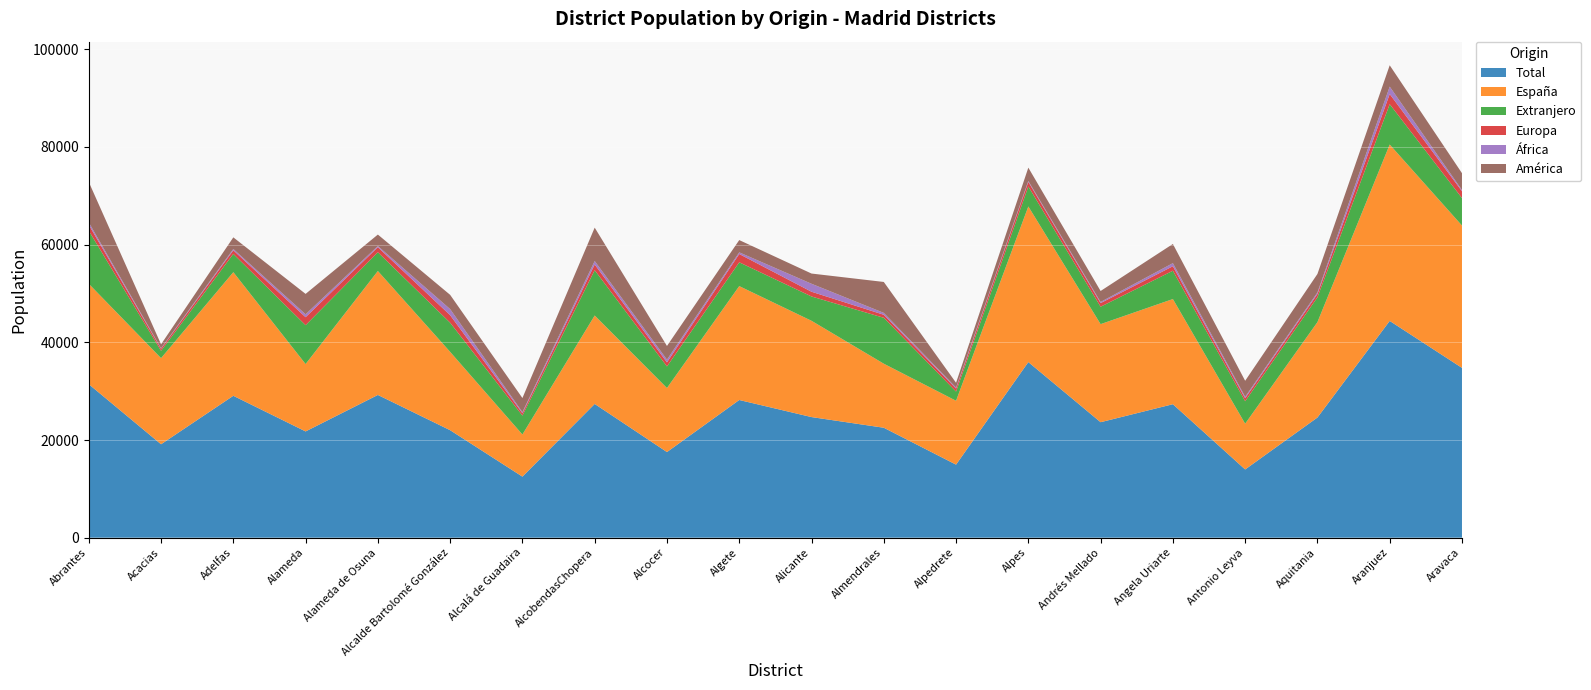

Reading left to right, list all the values displayed in this chart.

Total: Abrantes=31428	Acacias=19130	Adelfas=29053	Alameda=21756	Alameda de Osuna=29225	Alcalde Bartolomé González=22007	Alcalá de Guadaira=12500	AlcobendasChopera=27384	Alcocer=17533	Algete=28193	Alicante=24696	Almendrales=22511	Alpedrete=14959	Alpes=35956	Andrés Mellado=23645	Angela Uriarte=27330	Antonio Leyva=13970	Aquitania=24603	Aranjuez=44383	Aravaca=34770
España: Abrantes=20562	Acacias=17631	Adelfas=25311	Alameda=13797	Alameda de Osuna=25379	Alcalde Bartolomé González=16038	Alcalá de Guadaira=8625	AlcobendasChopera=18108	Alcocer=13113	Algete=23319	Alicante=19715	Almendrales=13112	Alpedrete=13076	Alpes=31863	Andrés Mellado=20079	Angela Uriarte=21532	Antonio Leyva=9369	Aquitania=19529	Aranjuez=36117	Aravaca=29144
Extranjero: Abrantes=10866	Acacias=1499	Adelfas=3742	Alameda=7959	Alameda de Osuna=3846	Alcalde Bartolomé González=5969	Alcalá de Guadaira=3875	AlcobendasChopera=9276	Alcocer=4420	Algete=4874	Alicante=4981	Almendrales=9399	Alpedrete=1883	Alpes=4093	Andrés Mellado=3566	Angela Uriarte=5798	Antonio Leyva=4601	Aquitania=5074	Aranjuez=8266	Aravaca=5626
Europa: Abrantes=1211	Acacias=419	Adelfas=740	Alameda=1631	Alameda de Osuna=1031	Alcalde Bartolomé González=1544	Alcalá de Guadaira=478	AlcobendasChopera=1169	Alcocer=835	Algete=1697	Alicante=969	Almendrales=621	Alpedrete=618	Alpes=939	Andrés Mellado=744	Angela Uriarte=919	Antonio Leyva=606	Aquitania=684	Aranjuez=2072	Aravaca=1403
África: Abrantes=491	Acacias=102	Adelfas=263	Alameda=592	Alameda de Osuna=240	Alcalde Bartolomé González=1247	Alcalá de Guadaira=230	AlcobendasChopera=716	Alcocer=551	Algete=341	Alicante=1630	Almendrales=388	Alpedrete=197	Alpes=194	Andrés Mellado=229	Angela Uriarte=636	Antonio Leyva=294	Aquitania=318	Aranjuez=1525	Aravaca=241
América: Abrantes=8274	Acacias=813	Adelfas=2384	Alameda=4182	Alameda de Osuna=2345	Alcalde Bartolomé González=2917	Alcalá de Guadaira=2885	AlcobendasChopera=6832	Alcocer=2803	Algete=2513	Alicante=2093	Almendrales=6331	Alpedrete=983	Alpes=2722	Andrés Mellado=2249	Angela Uriarte=3925	Antonio Leyva=3286	Aquitania=3788	Aranjuez=4364	Aravaca=3451